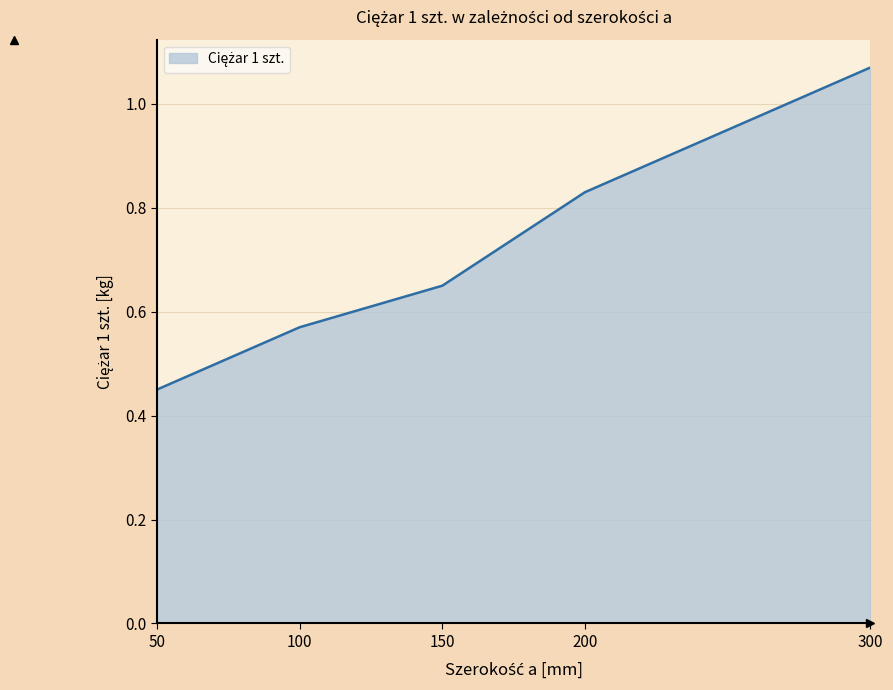

The chart shows a value of 0.9 at 150. True or false?

False